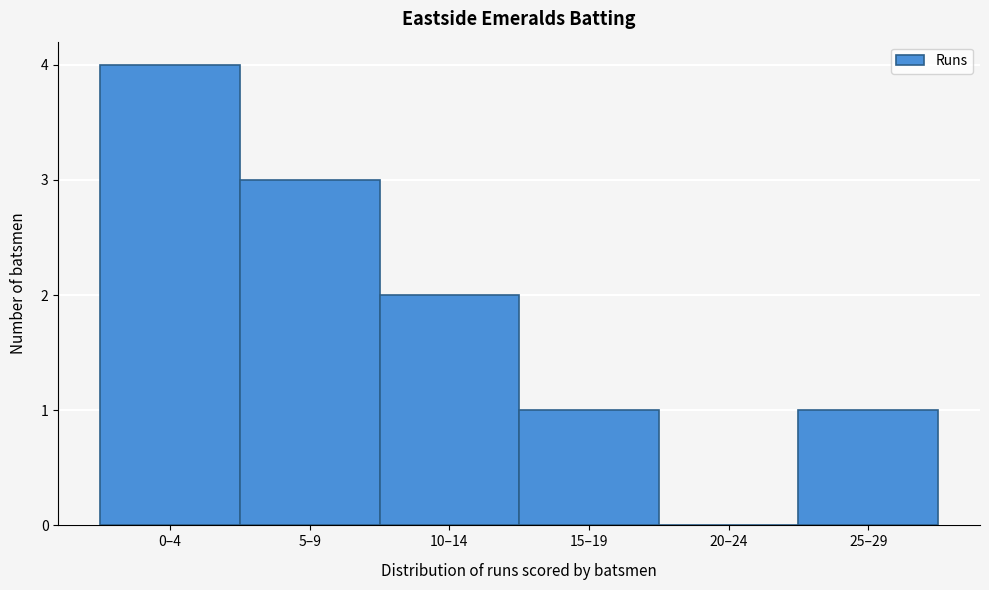

Reading left to right, list all the values displayed in this chart.

0–4=4	5–9=3	10–14=2	15–19=1	20–24=0	25–29=1